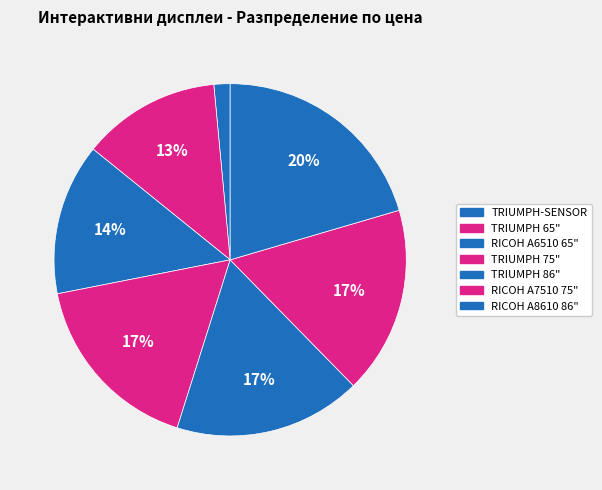

Count the number of slices in the pie.

7